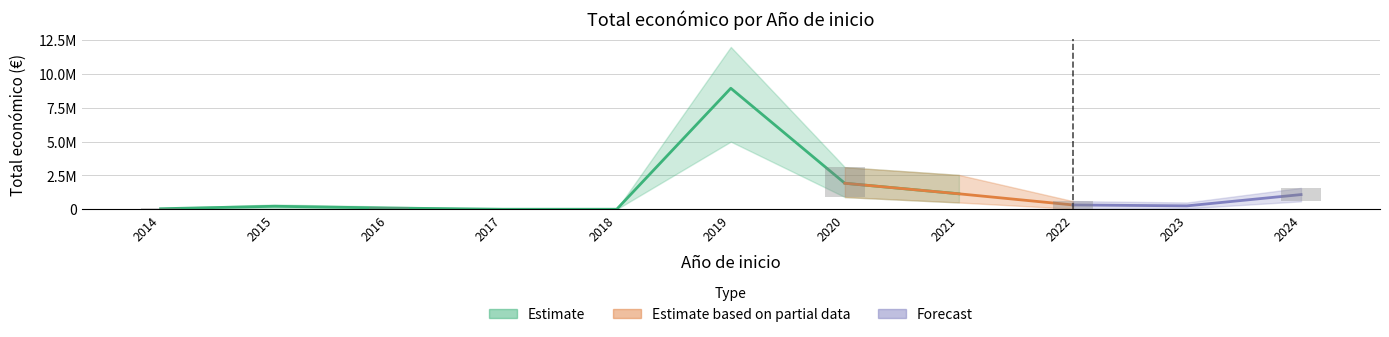

Reading left to right, what are all the values shown in this chart?

Total económico (mean, M€): 2014=38400.0	2015=219515.0	2016=90081.0	2017=0.0	2018=0.0	2019=8945200.0	2020=1920577.2	2021=1141868.4	2022=317731.7	2023=250000.0	2024=1083546.5
lower: 2014=7200.0	2015=100000.0	2016=50000.0	2017=0.0	2018=0.0	2019=5000000.0	2020=900000.0	2021=500000.0	2022=34979.0	2023=60000.0	2024=586120.0
upper: 2014=69600.0	2015=350000.0	2016=200000.0	2017=0.0	2018=0.0	2019=12000000.0	2020=3108400.0	2021=2537921.0	2022=599754.0	2023=500000.0	2024=1580973.0